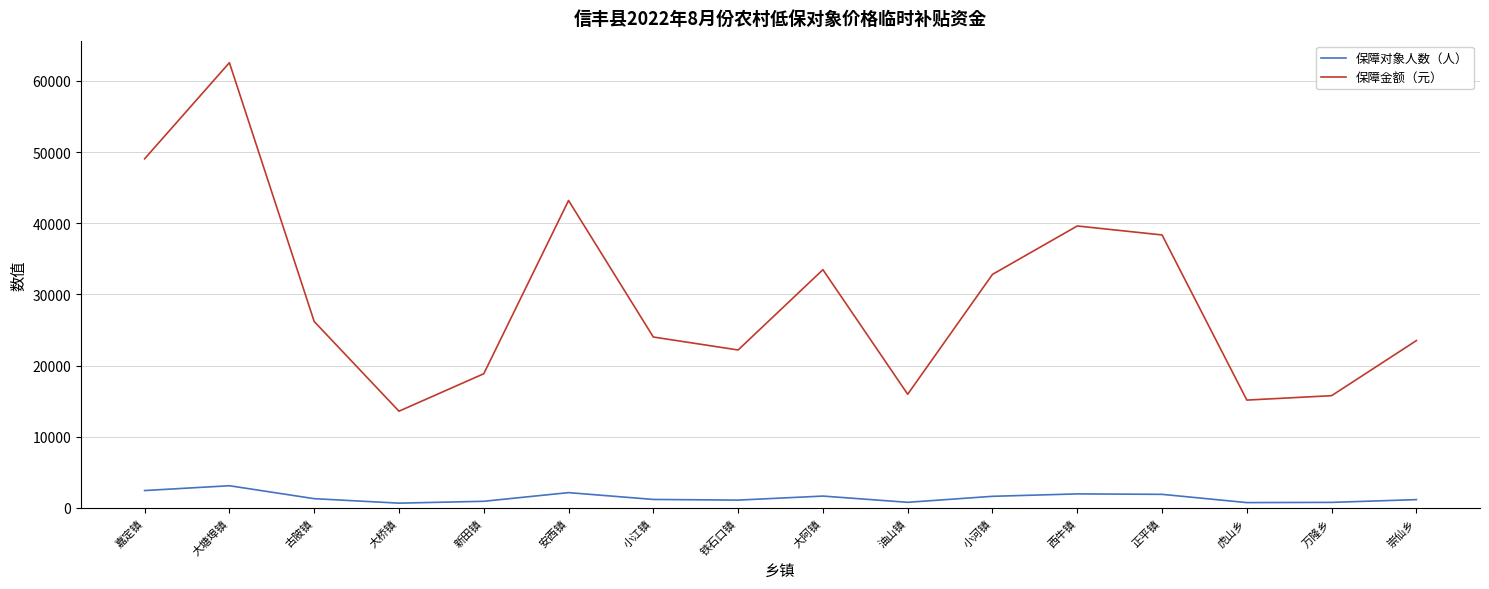

Is it true that 保障对象人数（人） equals 3128 at 大塘埠镇?

True